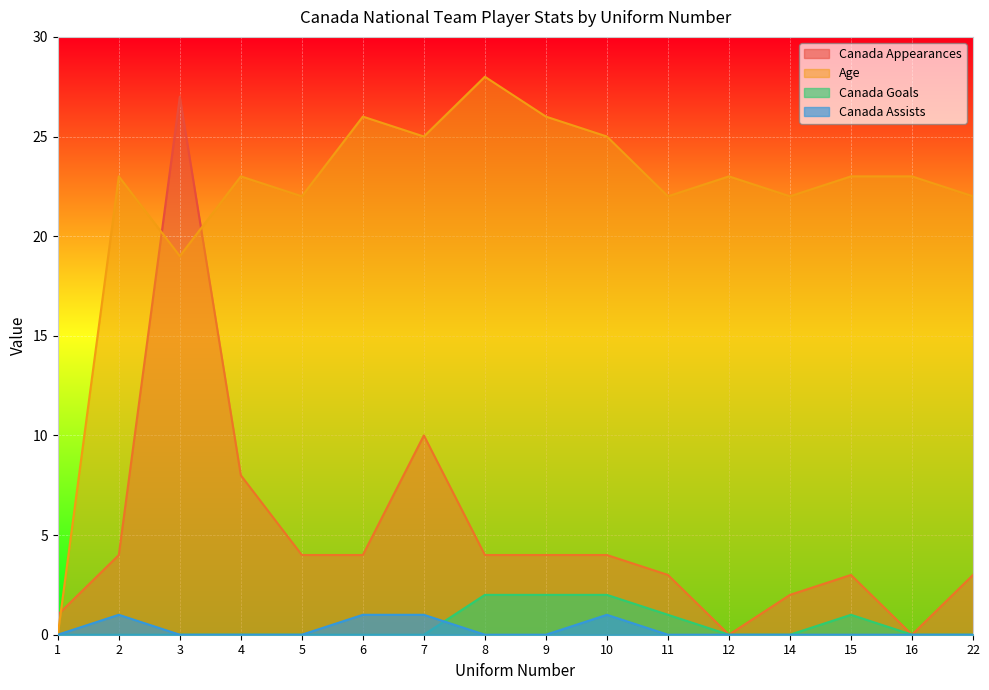

True or false: Canada Appearances has a value of 0 at 16.

True